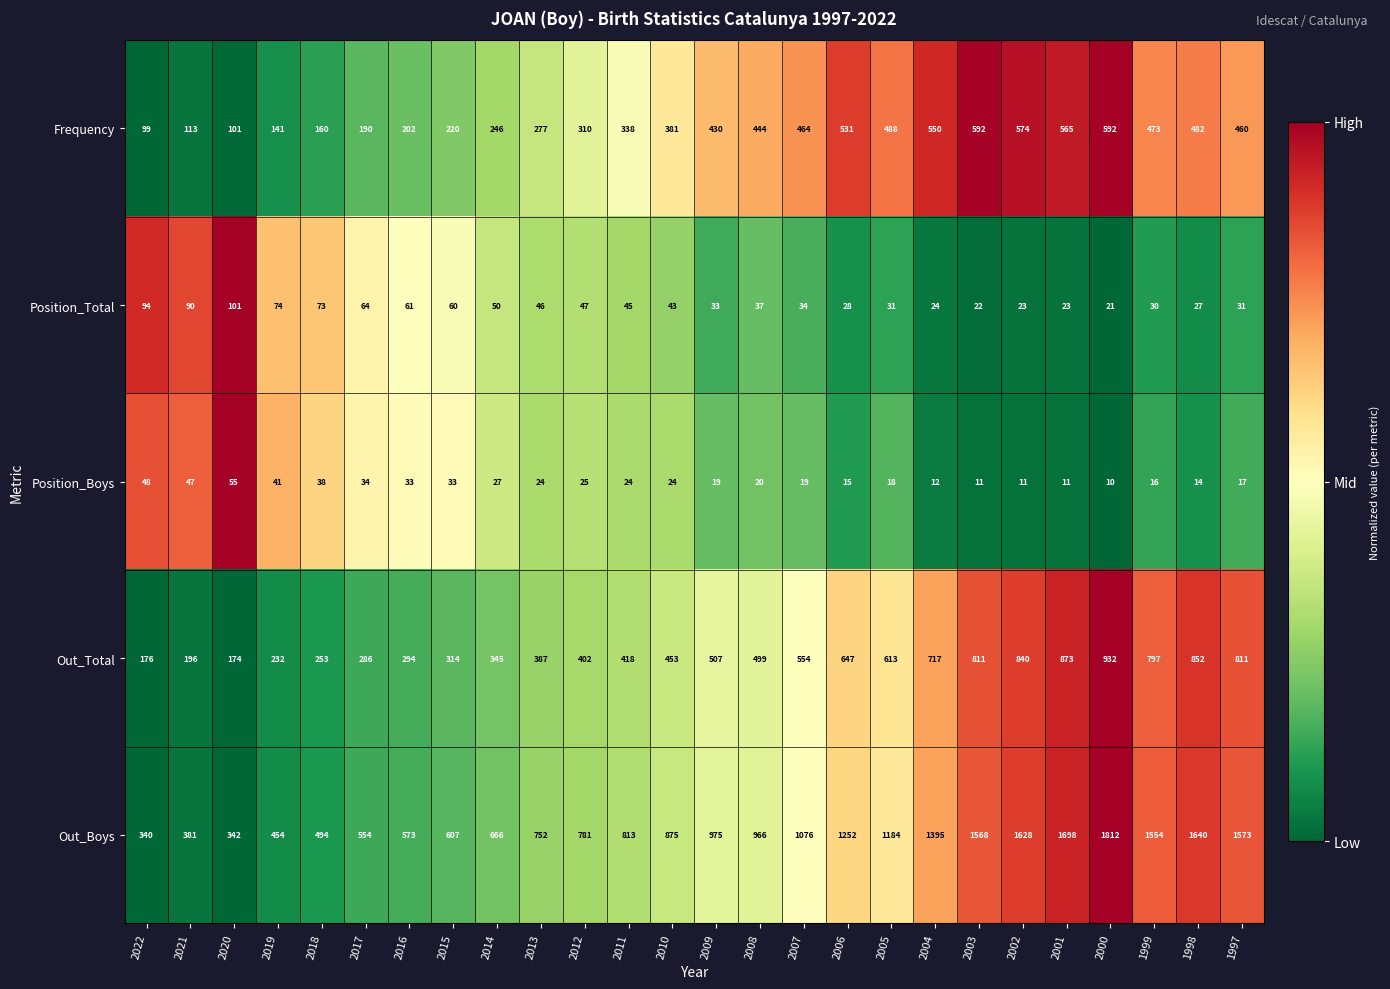

Rank the series by their maximum value, from highest to lowest.

Out_Boys, Out_Total, Frequency, Position_Total, Position_Boys